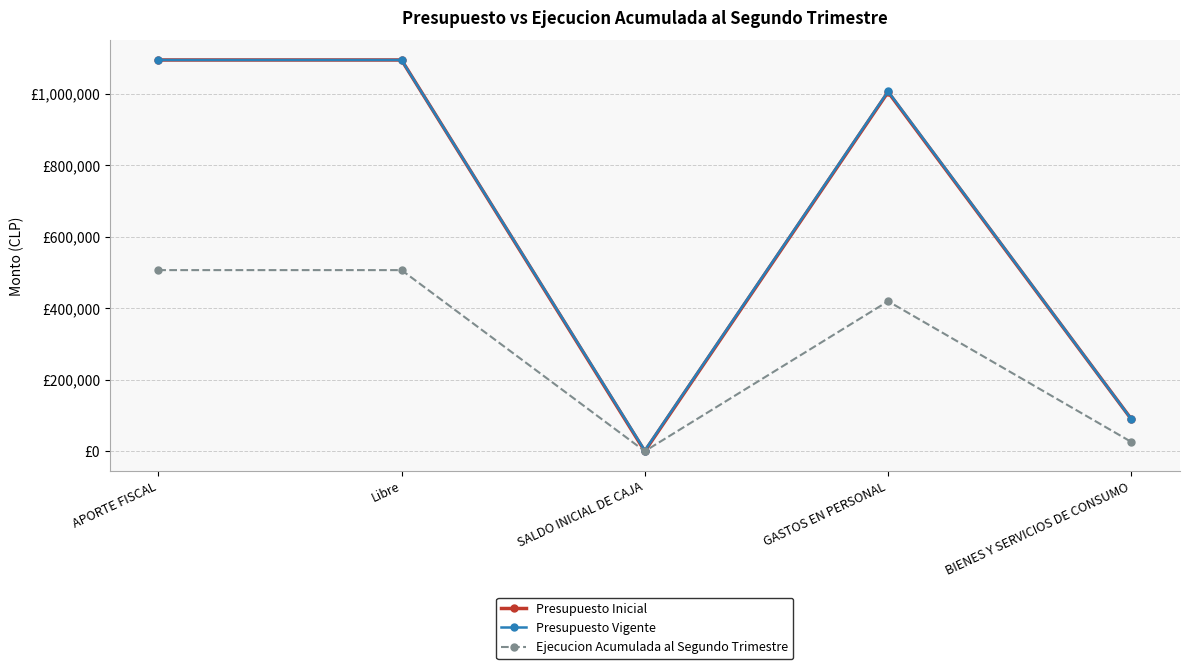

In Presupuesto Inicial, how many points are lower than both neighbors (excluding endpoints)?

1